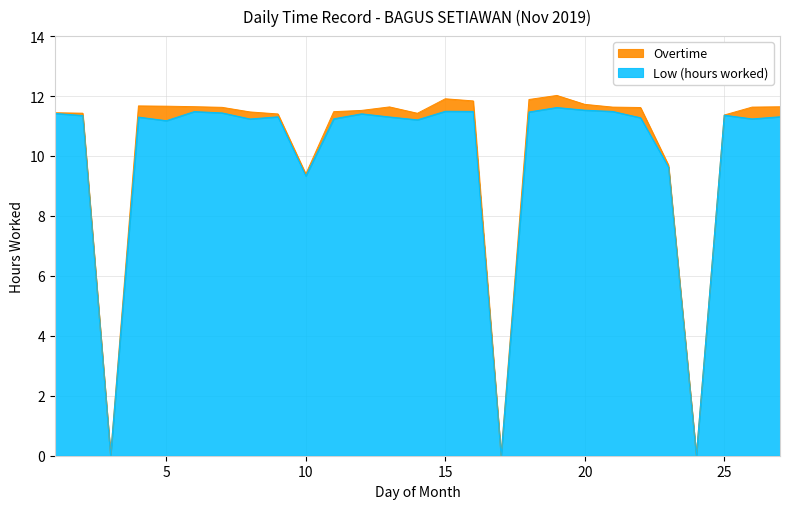

At which category does the chart reach its minimum across all series?

3